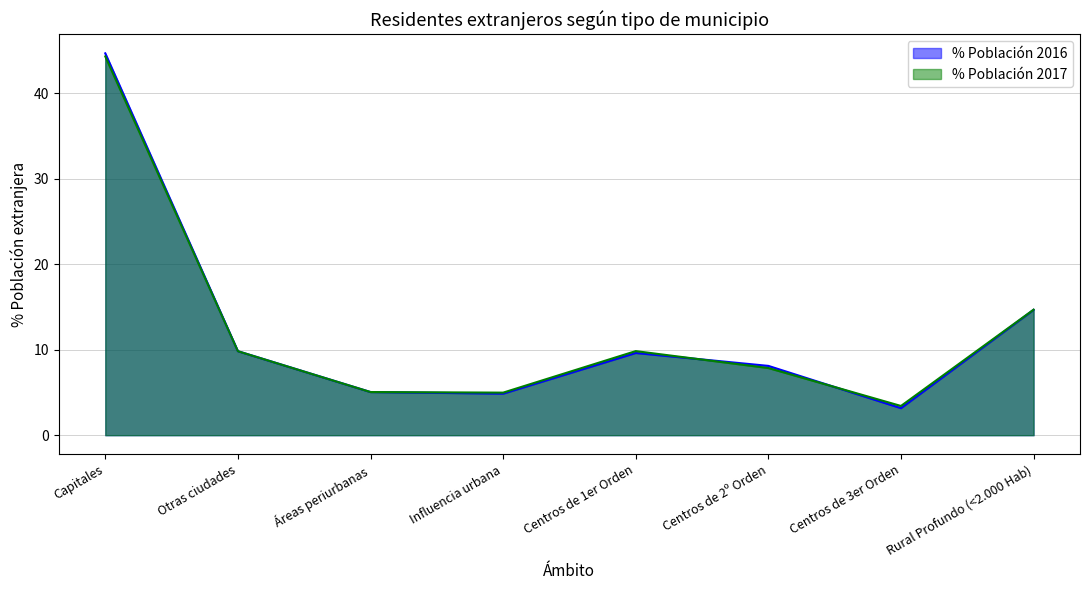

True or false: % Población 2017 has a value of 5.3 at Centros de 2º Orden.

False